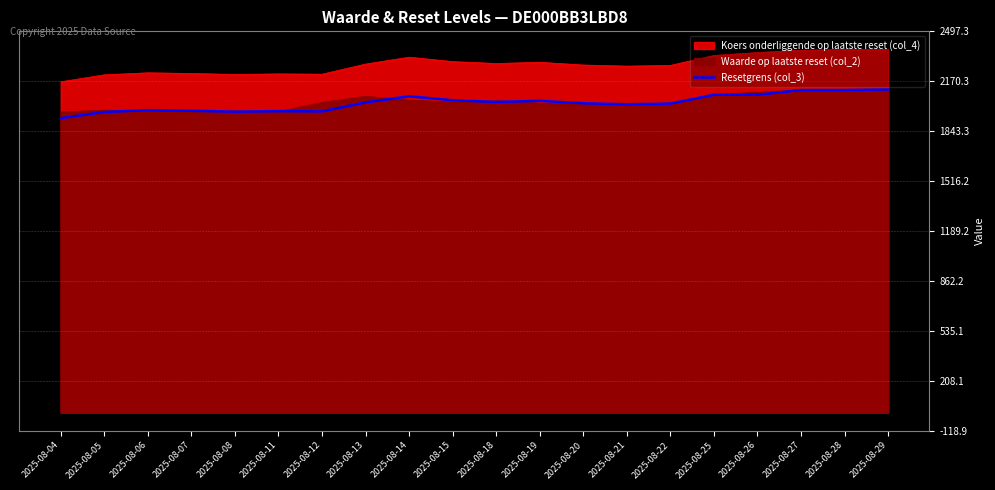

Reading left to right, transcribe all the data shown in this chart.

2025-08-04=1928.2	2025-08-05=1968.9	2025-08-06=1980.8	2025-08-07=1976.9	2025-08-08=1971.0	2025-08-11=1974.2	2025-08-12=1972.6	2025-08-13=2031.6	2025-08-14=2071.9	2025-08-15=2045.7	2025-08-18=2034.9	2025-08-19=2042.0	2025-08-20=2026.1	2025-08-21=2019.6	2025-08-22=2023.9	2025-08-25=2081.8	2025-08-26=2081.8	2025-08-27=2112.7	2025-08-28=2112.7	2025-08-29=2116.4